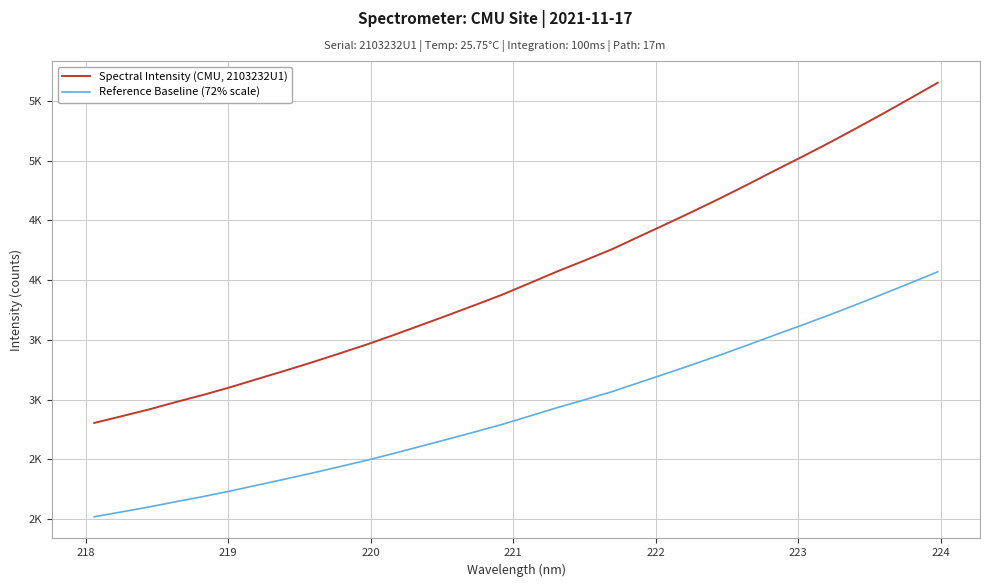

Does the chart have visible grid lines?

Yes